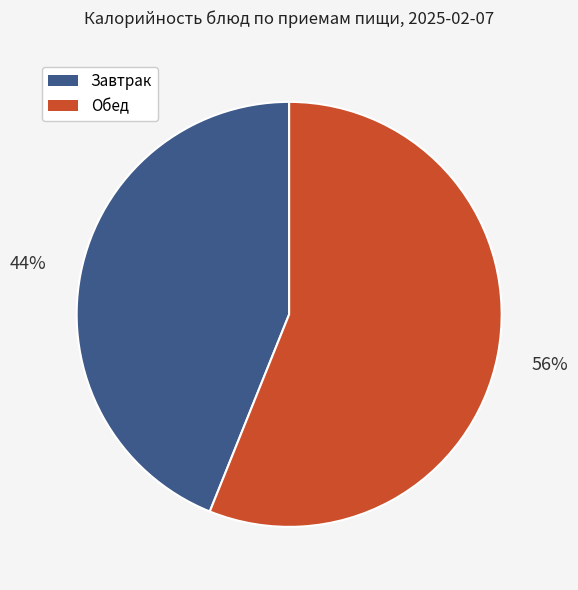

Count the number of slices in the pie.

2